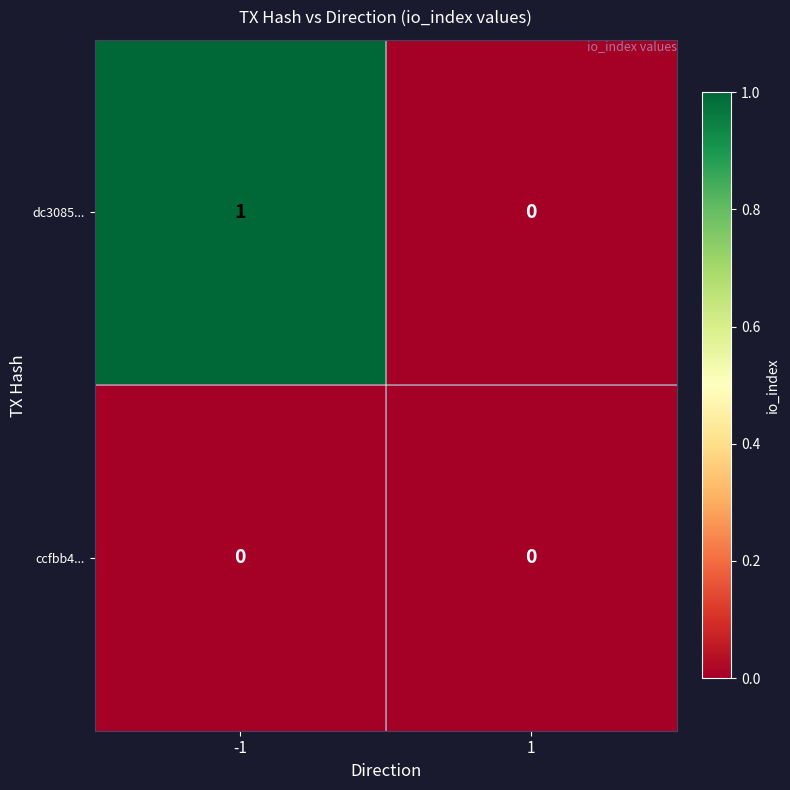

Reading left to right, list all the values displayed in this chart.

dc3085...: 1	0
ccfbb4...: 0	0